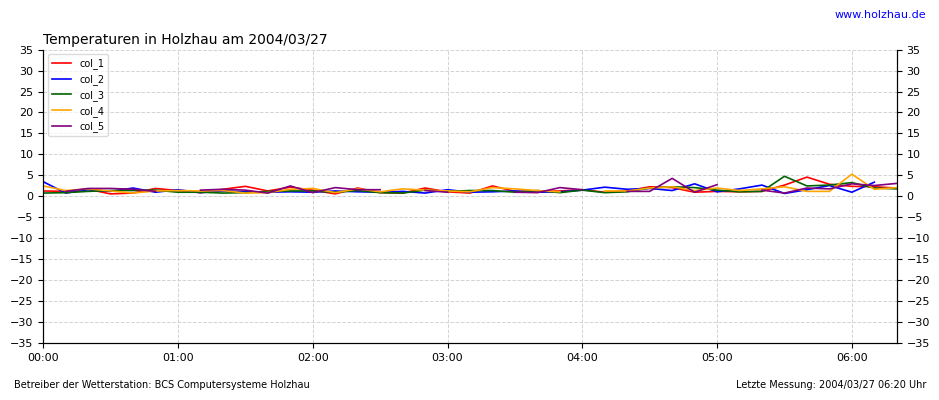

What is the value of the col_5 point at the 16th from the left?

1.6